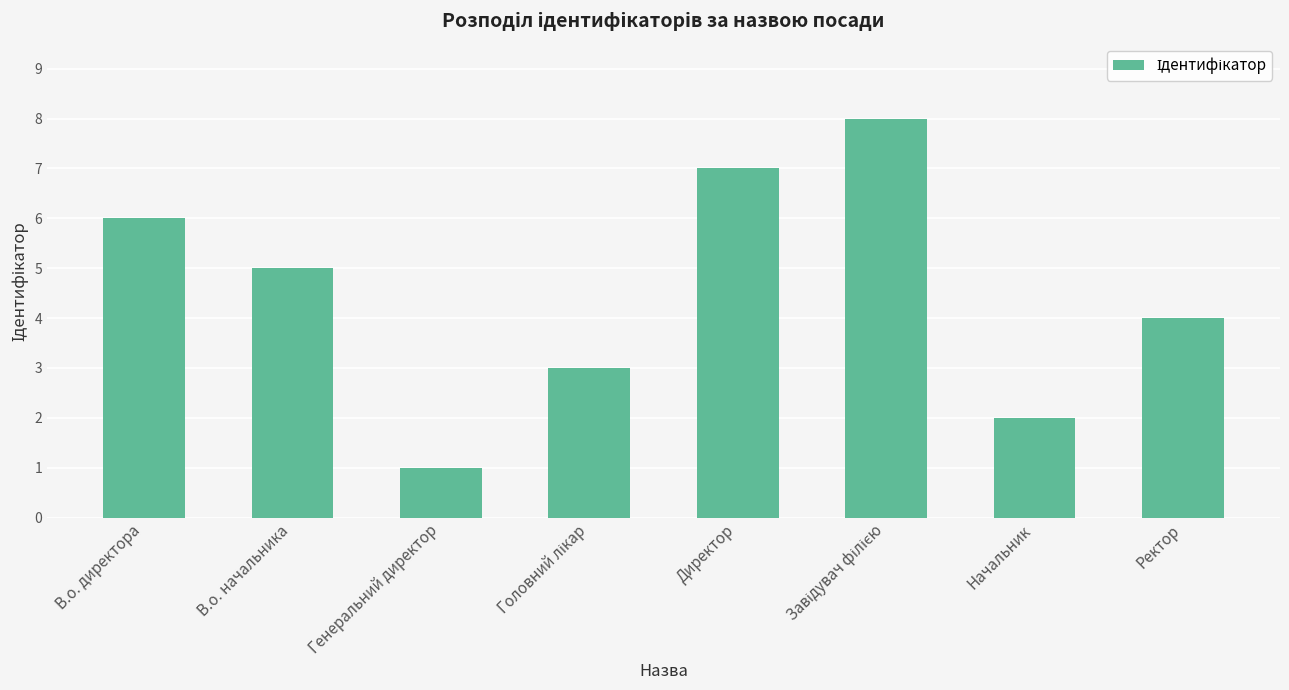

What is the sum of the values at Генеральний директор and Директор?

8